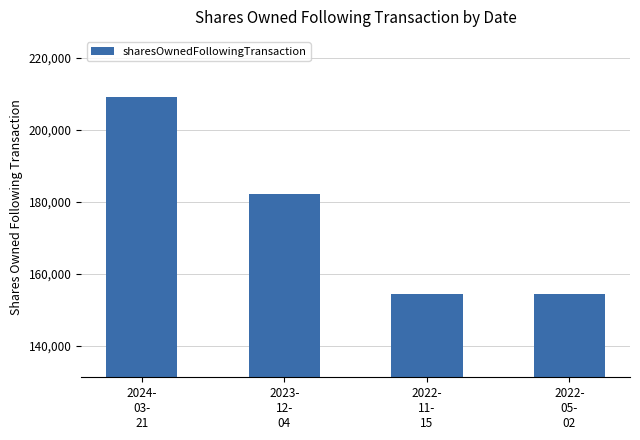

True or false: the data shows 47505 at 2023-
12-
04.

False